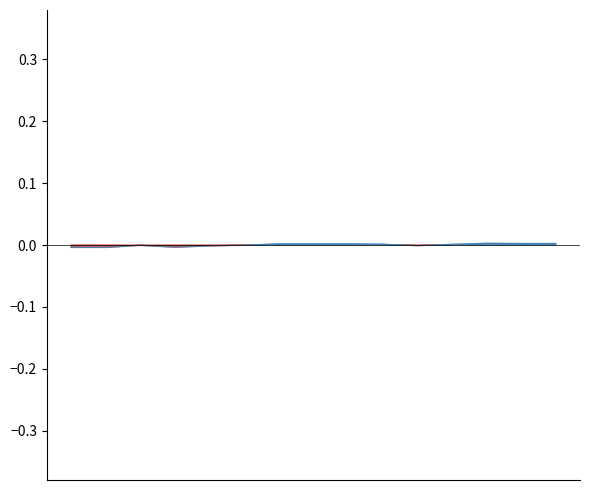

Does the chart display data point markers on the line(s)?

No